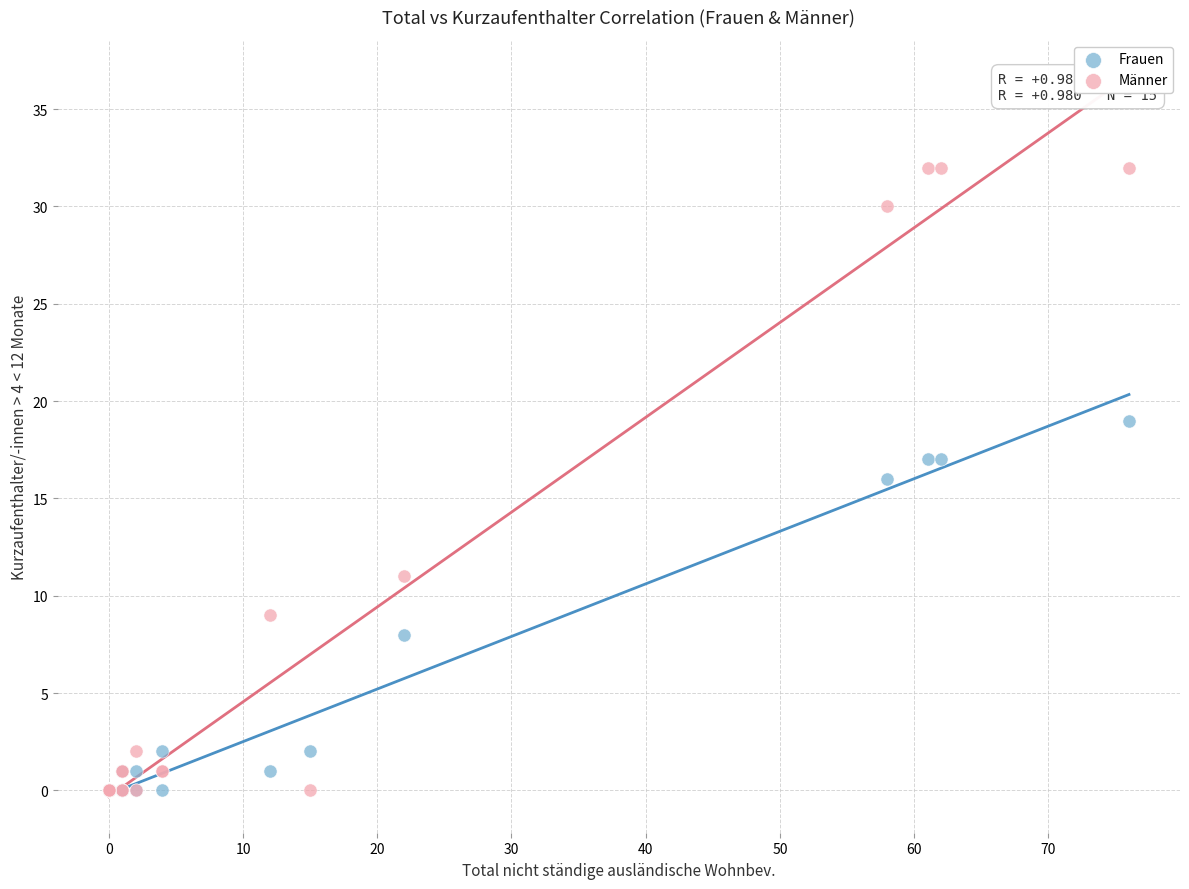

What are all the series names shown in the legend?

Frauen, Männer